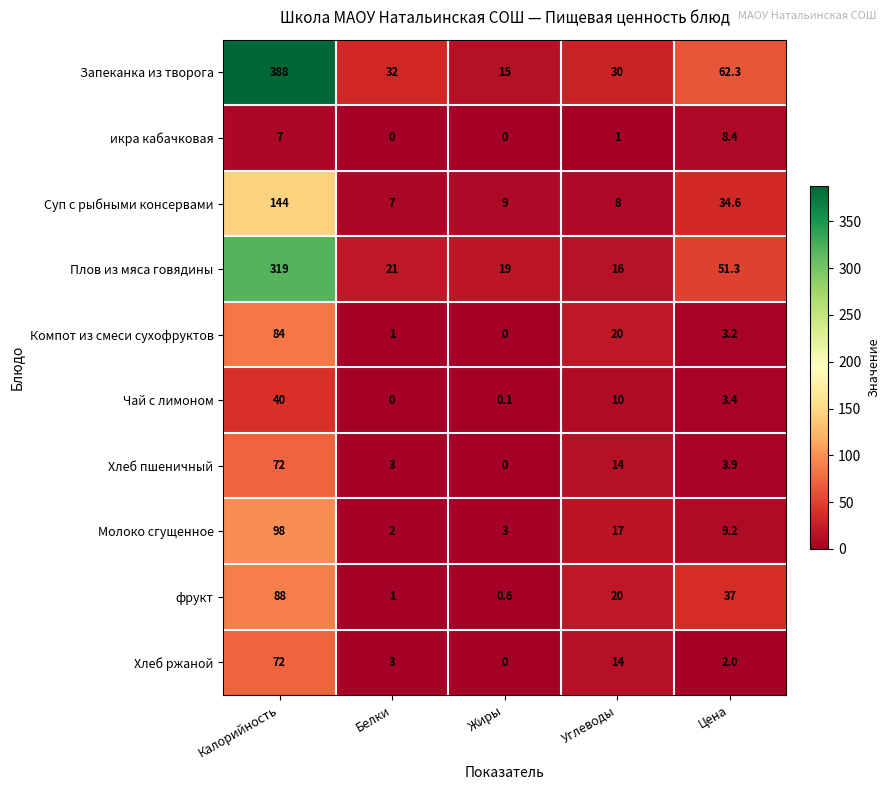

Which series has the largest range (max minus min)?

Запеканка из творога